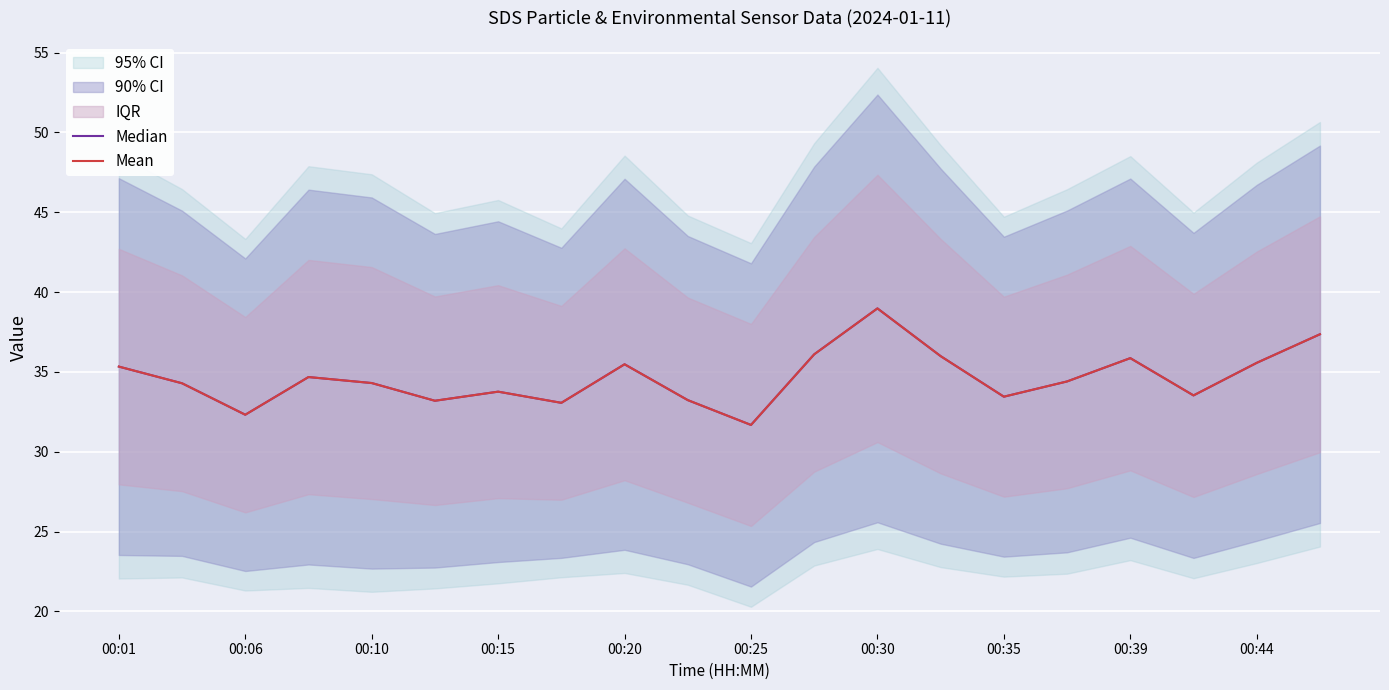

What is the maximum value shown in the chart?

39.0